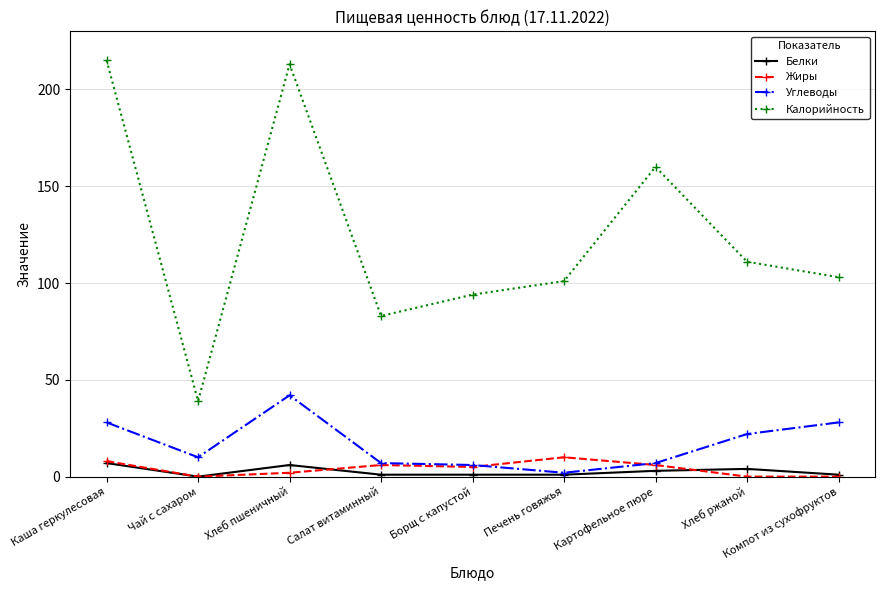

What are all the series names shown in the legend?

Белки, Жиры, Углеводы, Калорийность